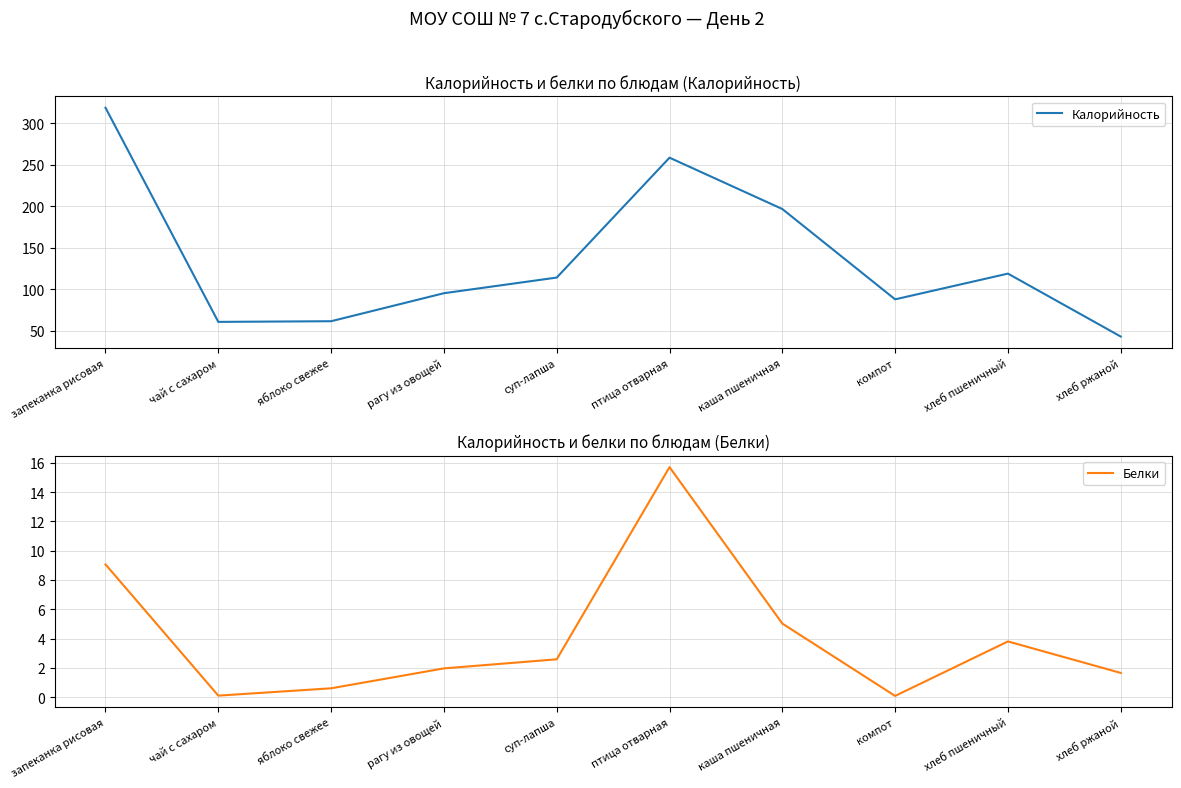

Count the number of categories in the chart.

10